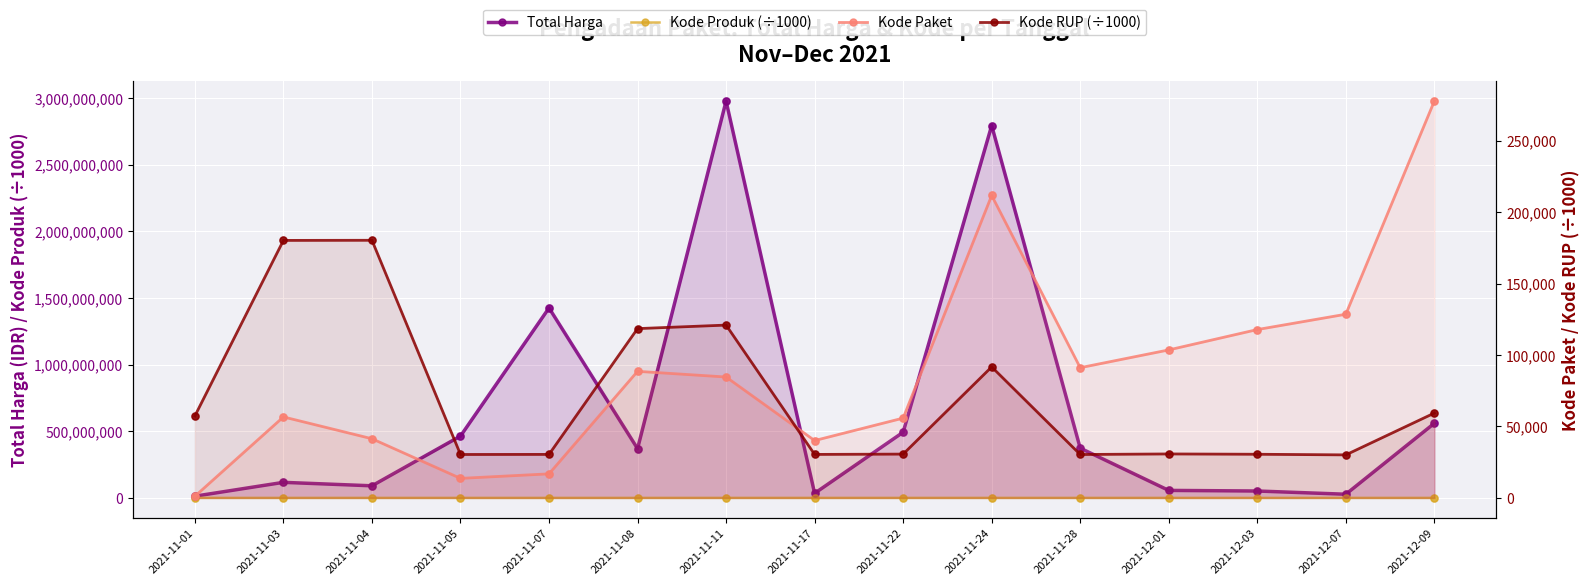

At which category is the sum across all series the highest?

2021-11-11